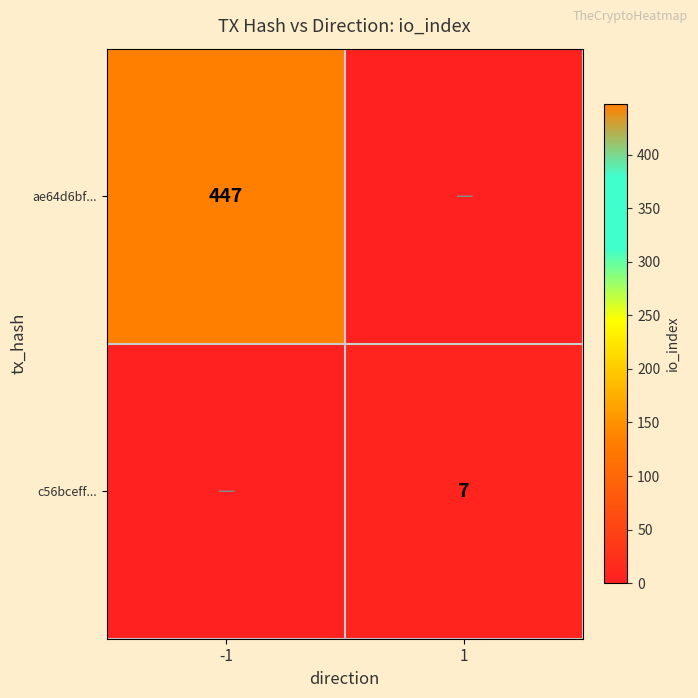

How many series are shown in this chart?

2